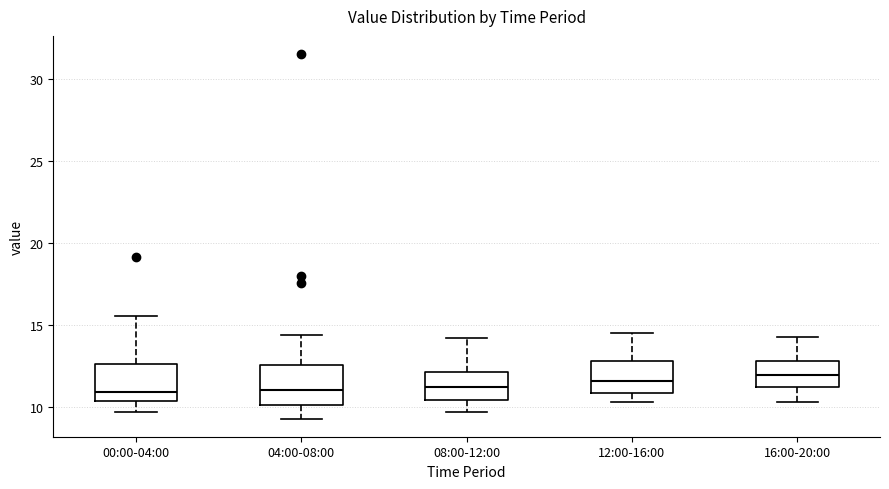

Reading left to right, read every box against the y-axis: the position of its median line, the range the box covers, and the ends of its whiskers. The values are not printed on the chart, so give them approximately, as read against the axis.

00:00-04:00: median 11.0, box 10.5 to 12.5, whiskers 9.5 to 15.5
04:00-08:00: median 11.0, box 10.0 to 12.5, whiskers 9.5 to 14.5
08:00-12:00: median 11.5, box 10.5 to 12.0, whiskers 9.5 to 14.0
12:00-16:00: median 11.5, box 11.0 to 13.0, whiskers 10.5 to 14.5
16:00-20:00: median 12.0, box 11.0 to 13.0, whiskers 10.5 to 14.5